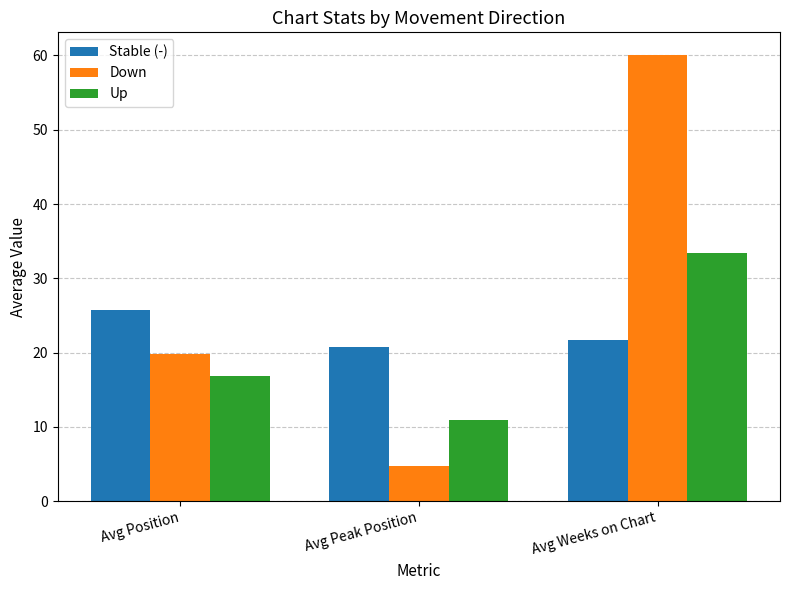

Is it true that Stable (-) equals 44.4 at Avg Position?

False